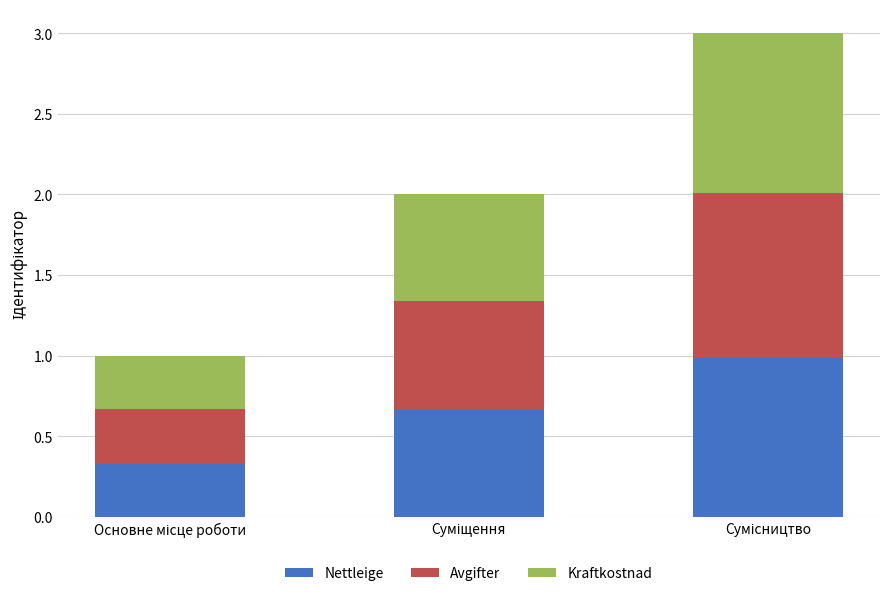

What is the sum of all Nettleige values?

2.0